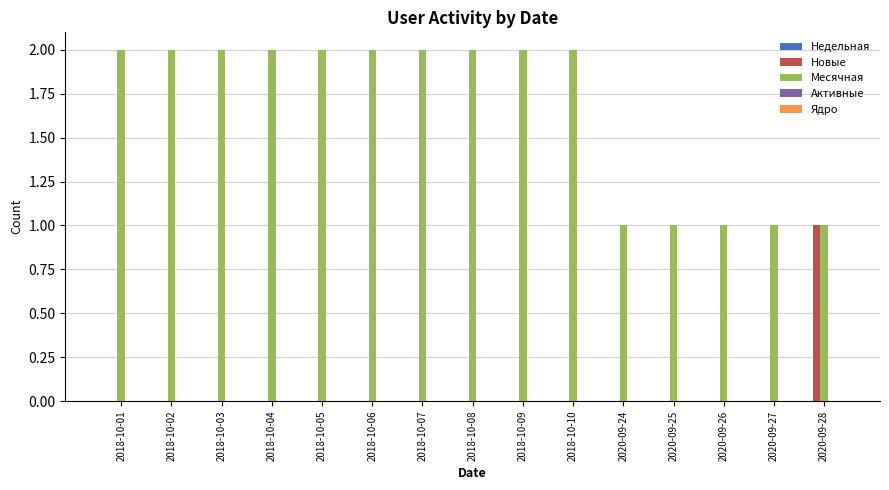

The Месячная series shows 2 at 2018-10-04. True or false?

True